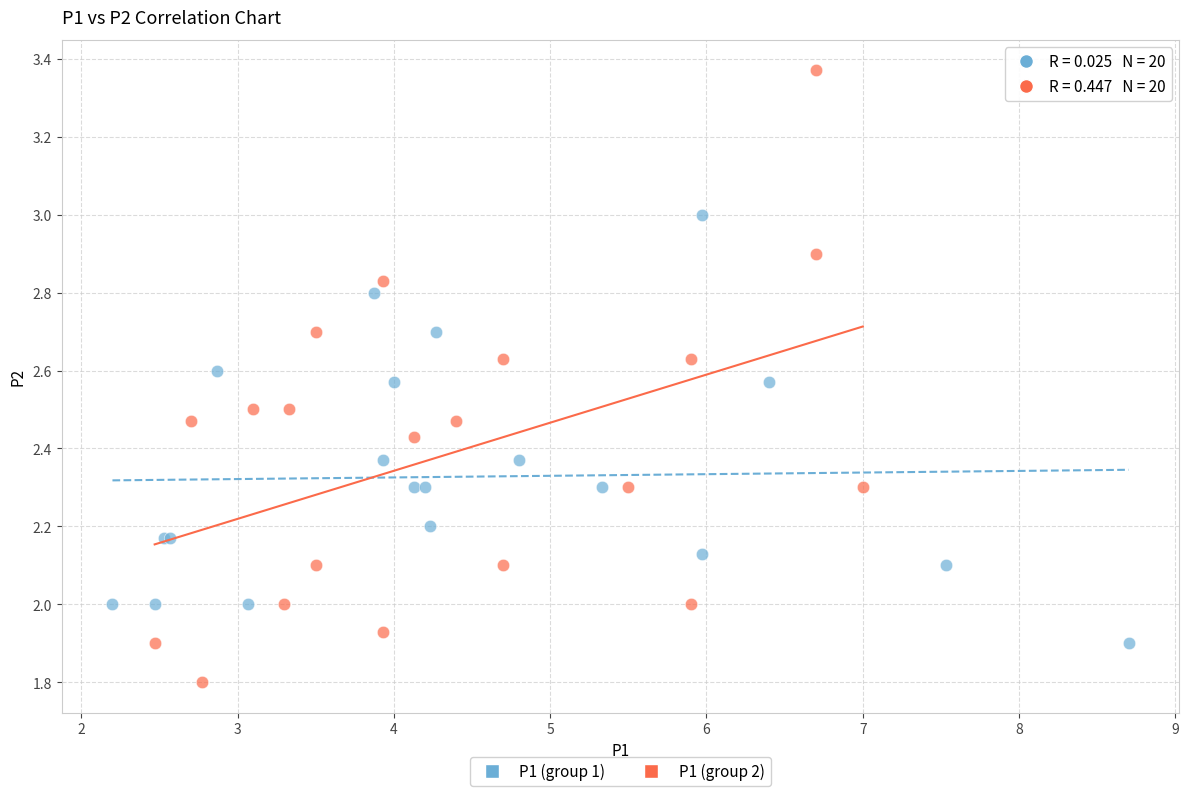

Which series has the widest spread of Y values?

P1 (group 2)